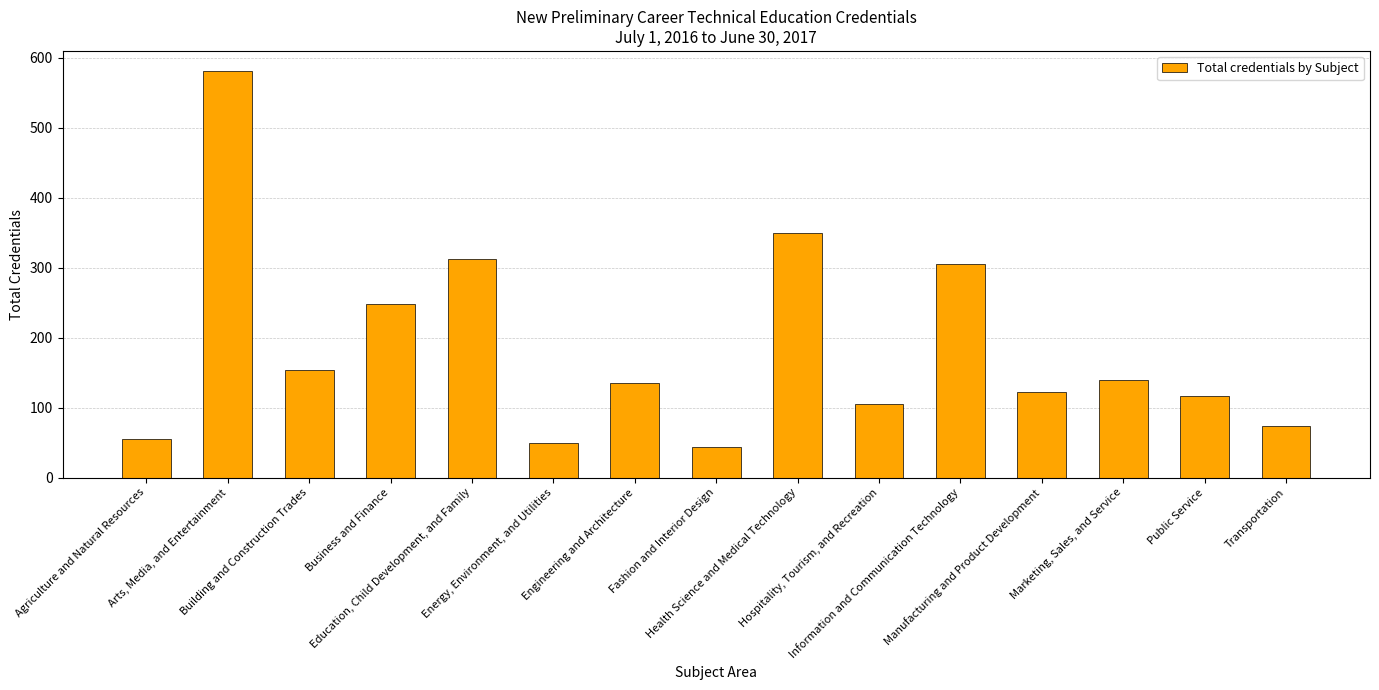

How many bars are there in total?

15